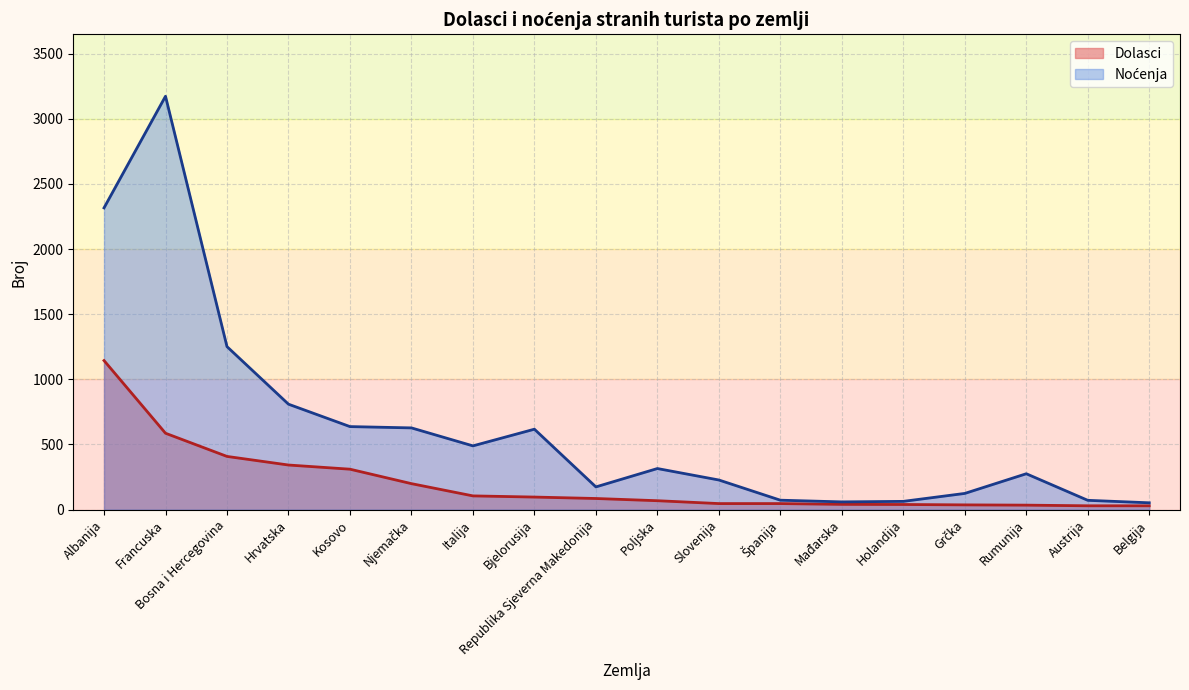

Reading left to right, what are all the values shown in this chart?

Dolasci: 1144	586	408	342	310	199	105	96	85	68	46	46	40	39	36	34	29	29
Noćenja: 2316	3173	1251	809	637	627	489	617	174	315	227	72	59	63	124	275	71	52